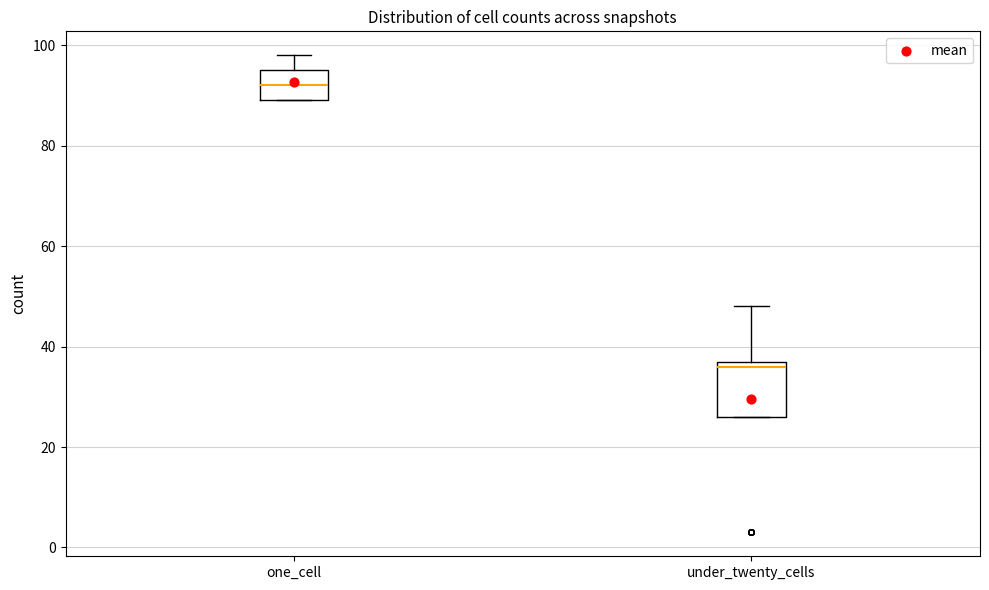

Where is the upper edge of the box for under_twenty_cells on the y-axis? The values are not printed on the chart, so give them approximately, as read against the axis.

38